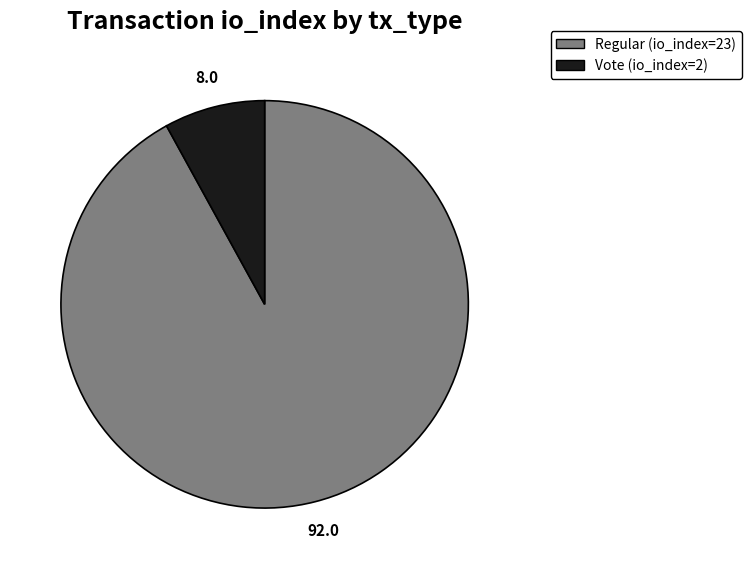

True or false: Regular (io_index=23) accounts for 92% of the total.

True